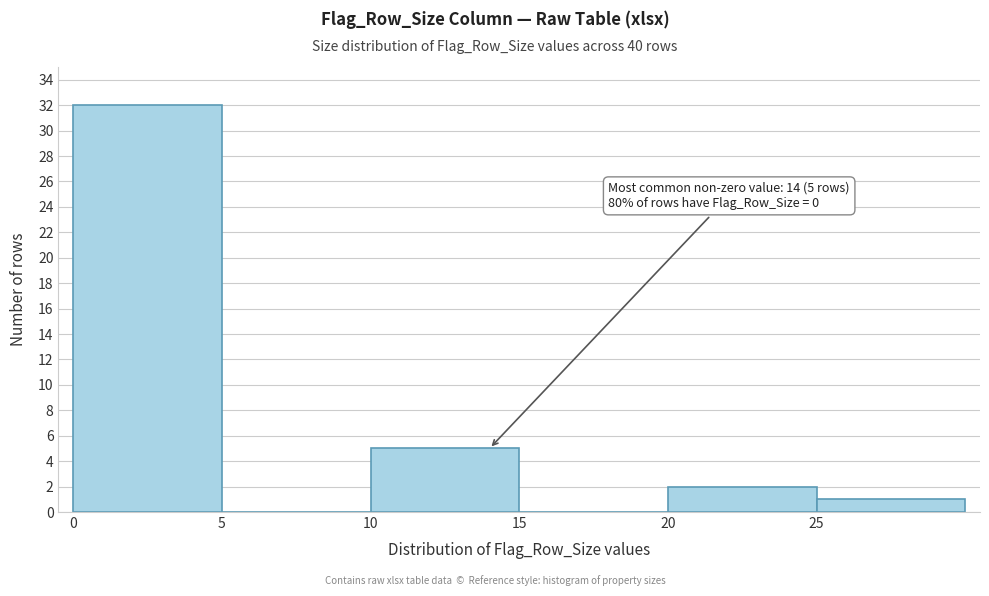

Over which range of the x-axis is the bar tallest?

0 to 5